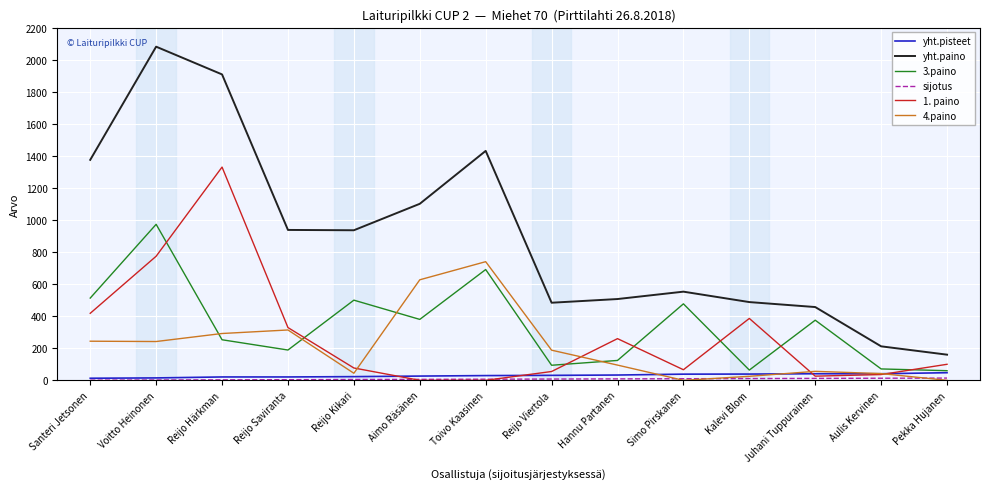

At how many categories does at least one series exceed 258?

12